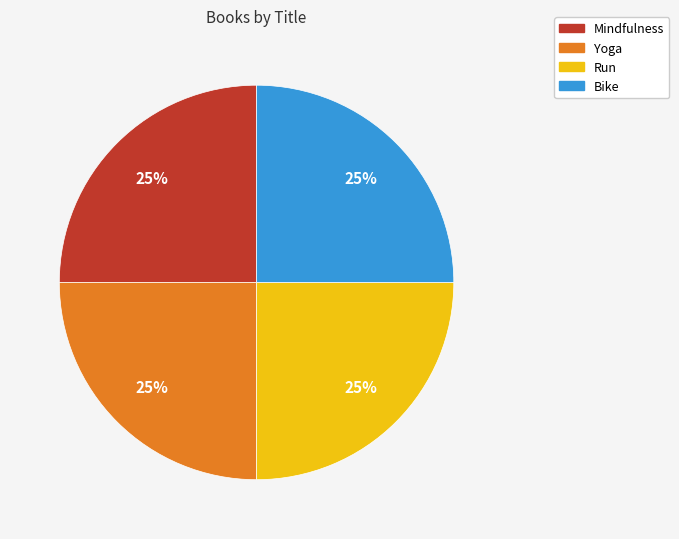

To the nearest percent, what is the combined percentage of Run and Bike?

50%